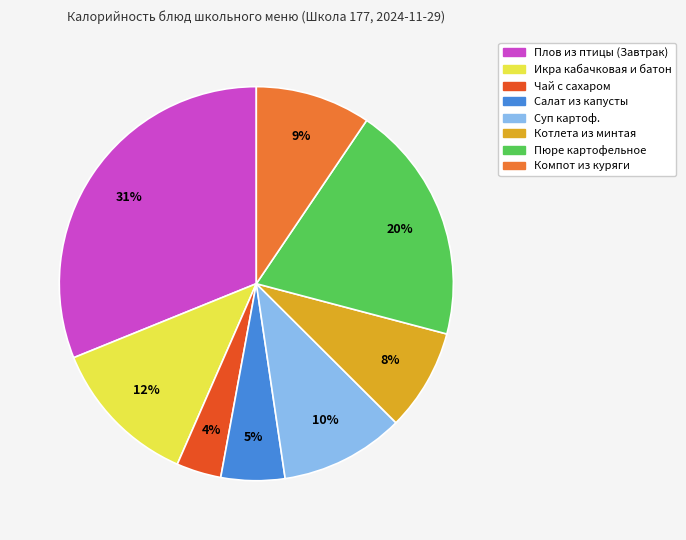

How many segments does this pie chart have?

8